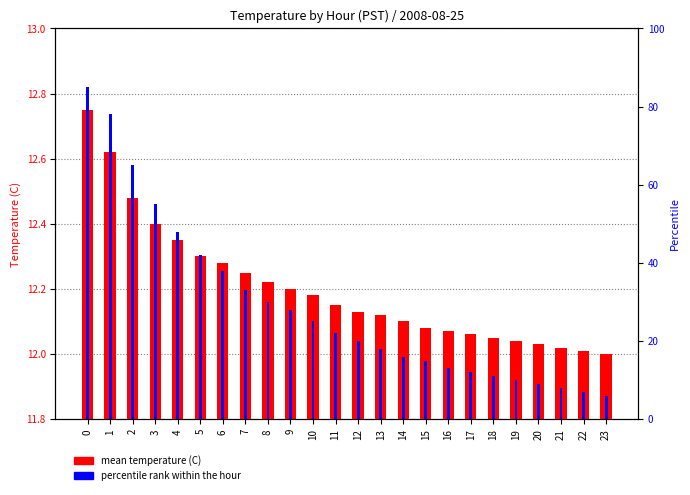

Which series has the widest spread of values?

percentile rank within the hour